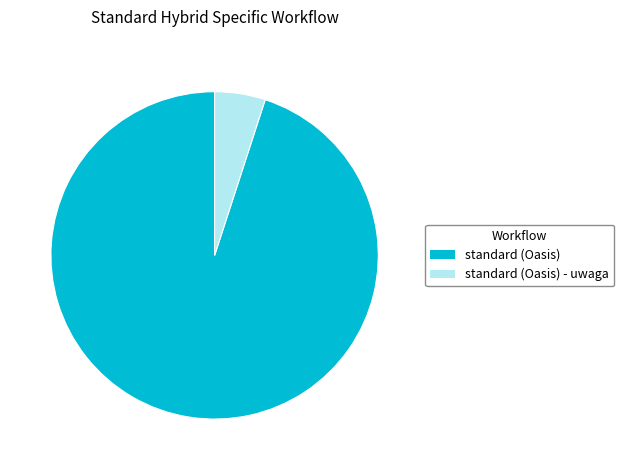

Does standard (Oasis) represent more than half of the total?

Yes